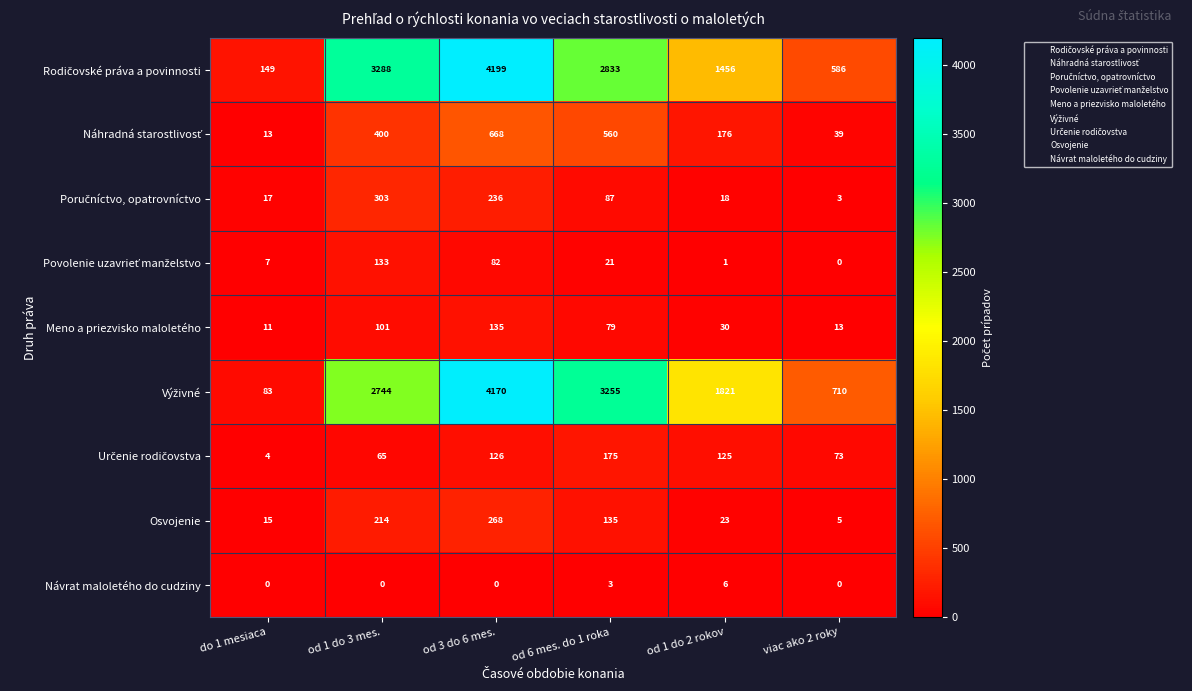

What value does the Osvojenie series have at do 1 mesiaca?

15